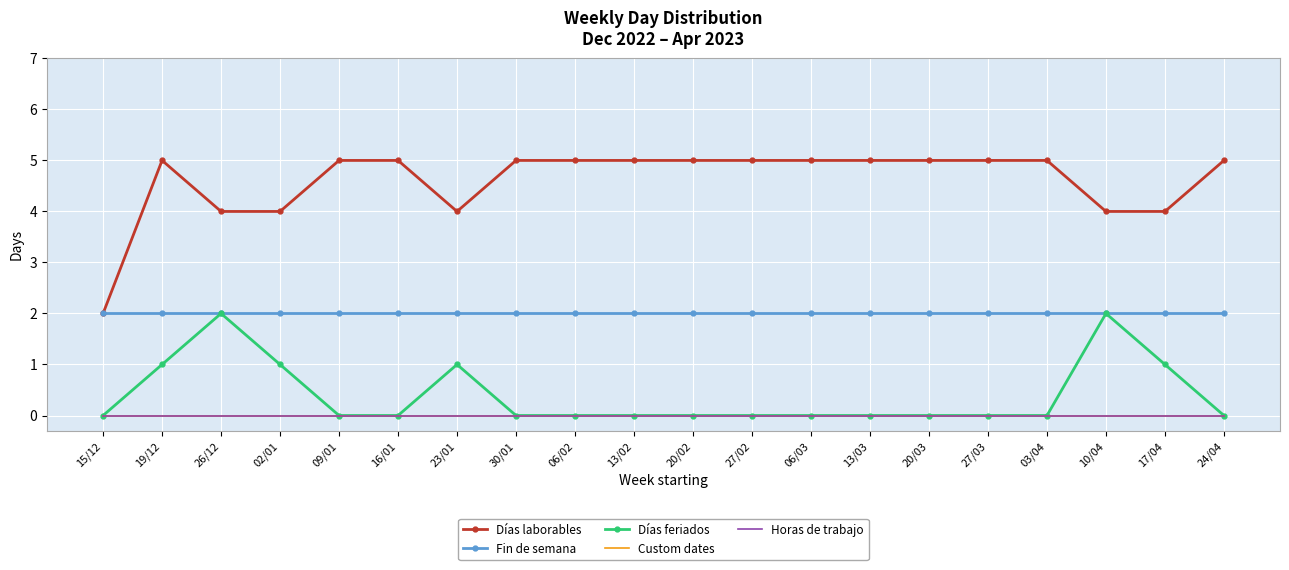

At 16/01, list the series in order from smallest to largest.

Días feriados, Custom dates, Horas de trabajo, Fin de semana, Días laborables